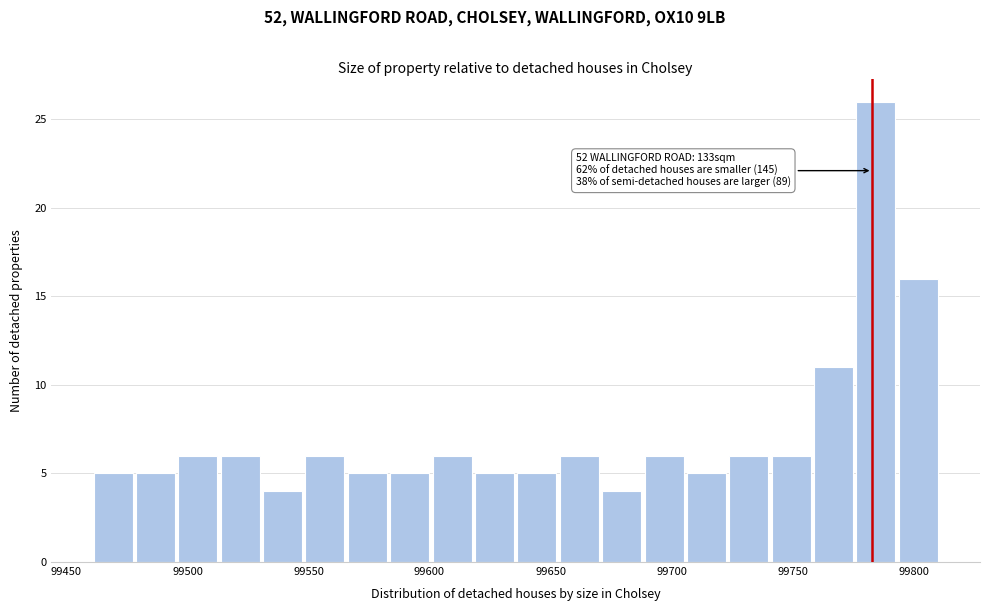

Around what value on the x-axis is the tallest bar? Give the approximate position of its centre, as read against the axis.

99785